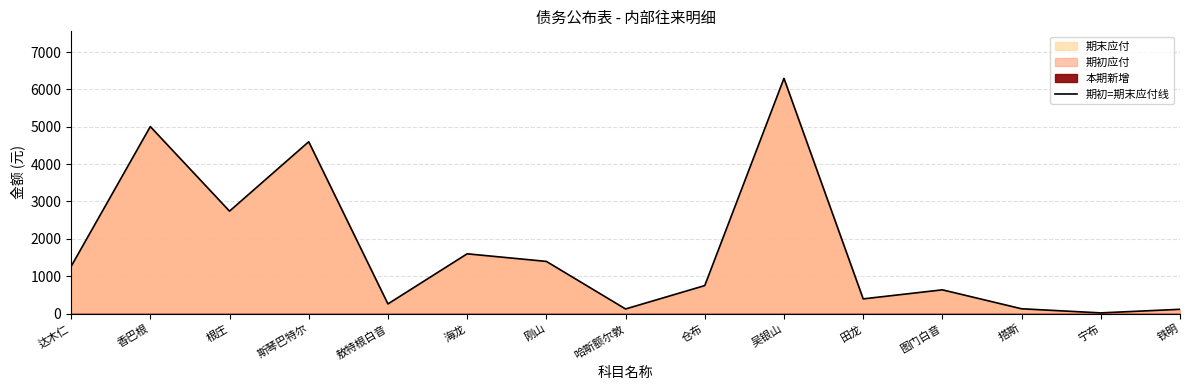

What is the label of the 5th point from the right?

田龙